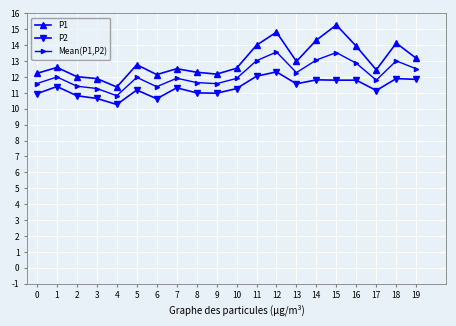

True or false: P2 and P1 cross at least once.

False